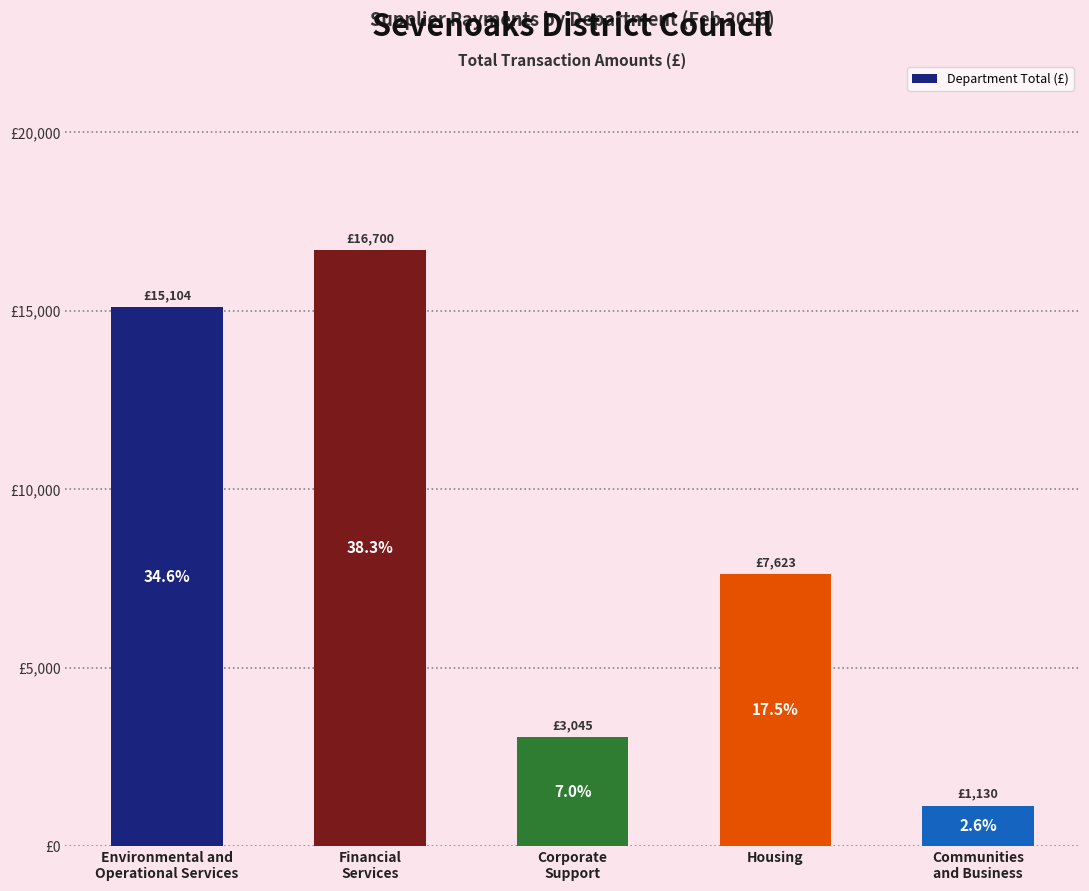

Are the bars grouped side by side (vs. stacked)?

No